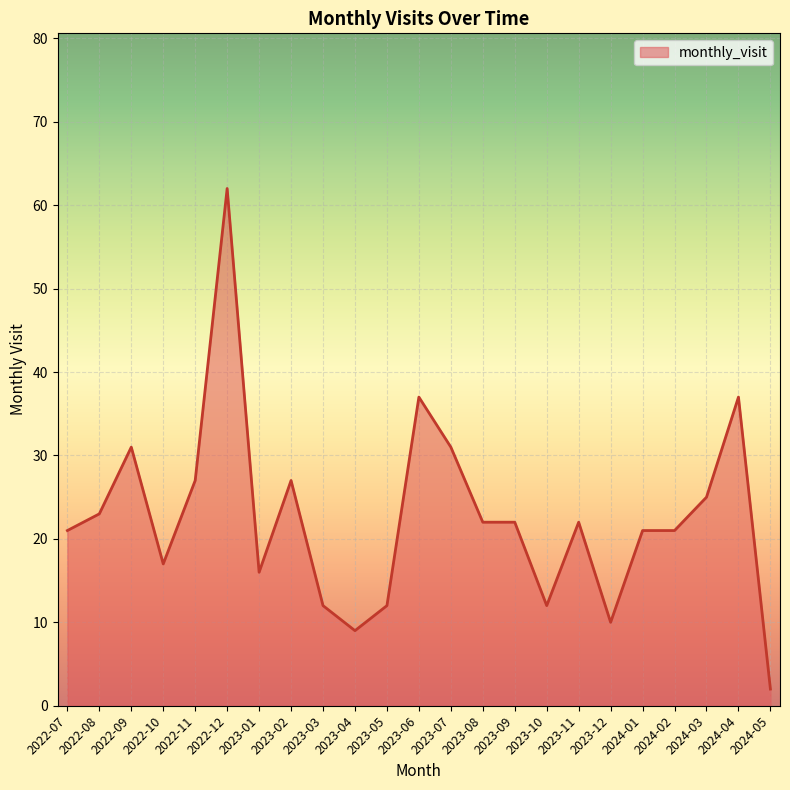

How many lines are shown in the chart?

1